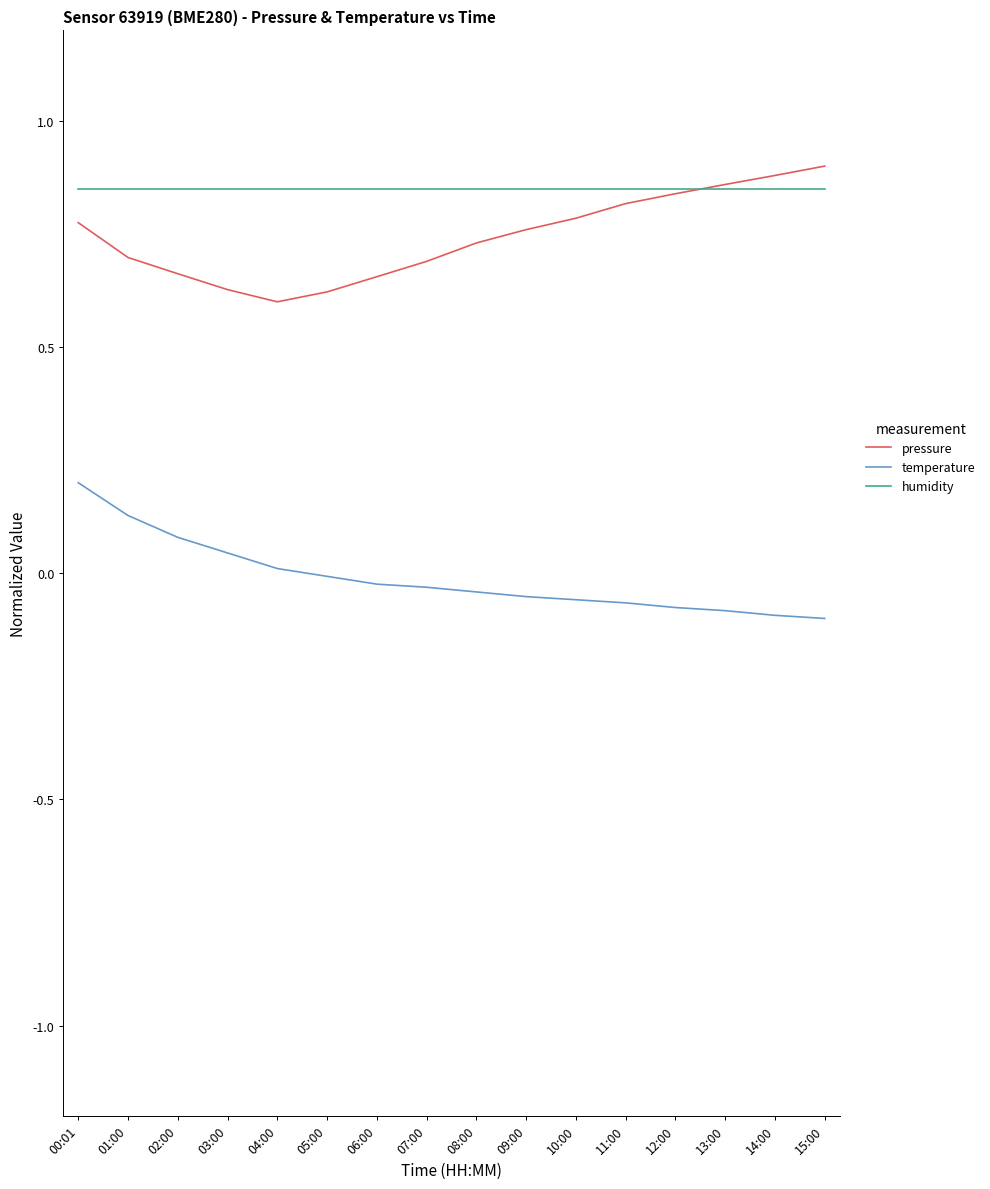

List the series in order of their peak value, lowest first.

temperature, humidity, pressure